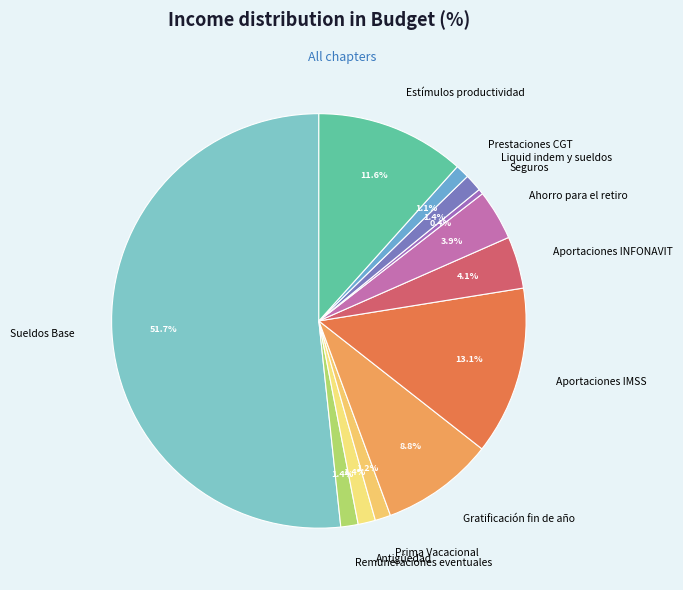

What is the smallest slice in the pie chart?

Seguros